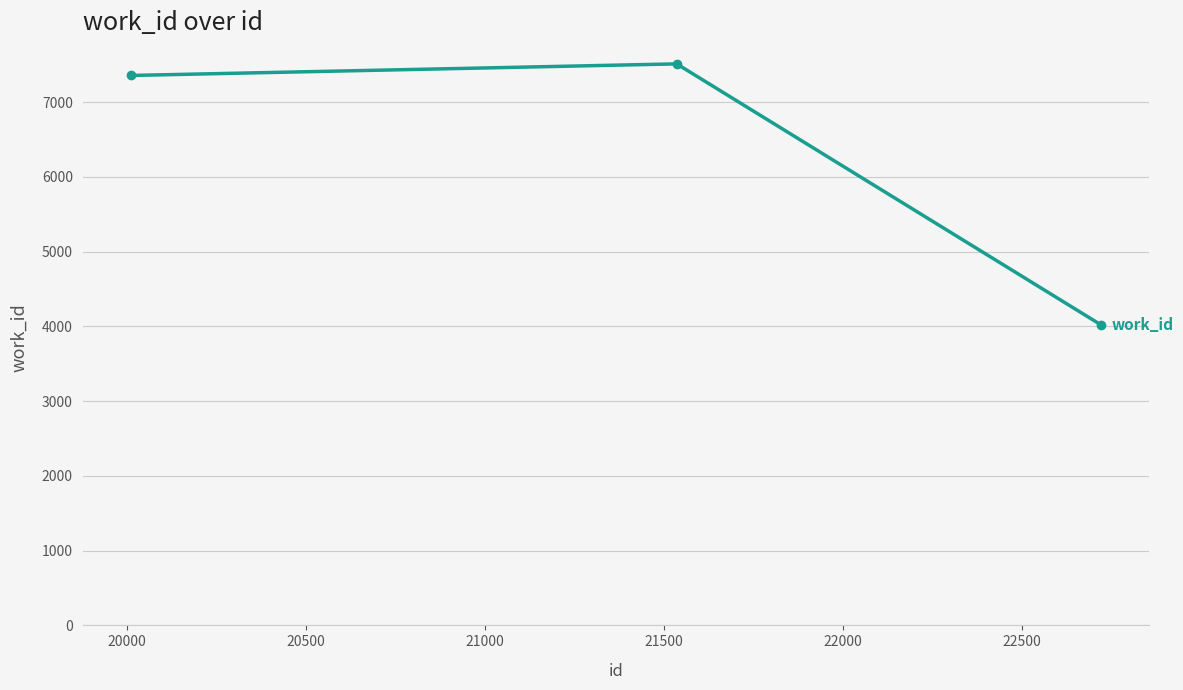

Reading right to left, transcribe all the data shown in this chart.

4024	7512	7357